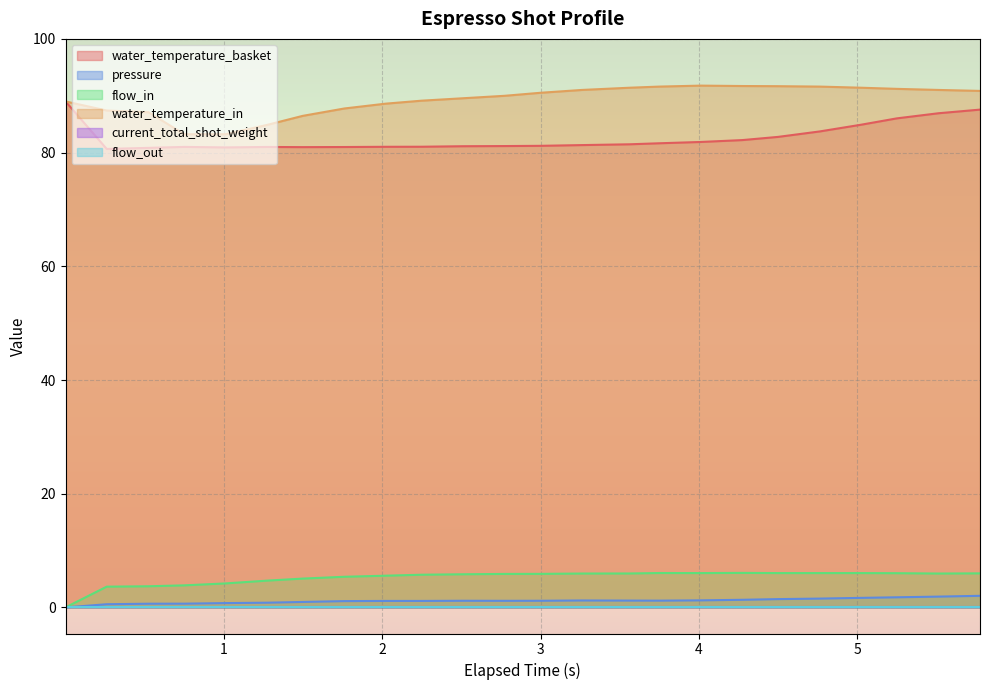

What is the highest value of the water_temperature_in series?

91.8